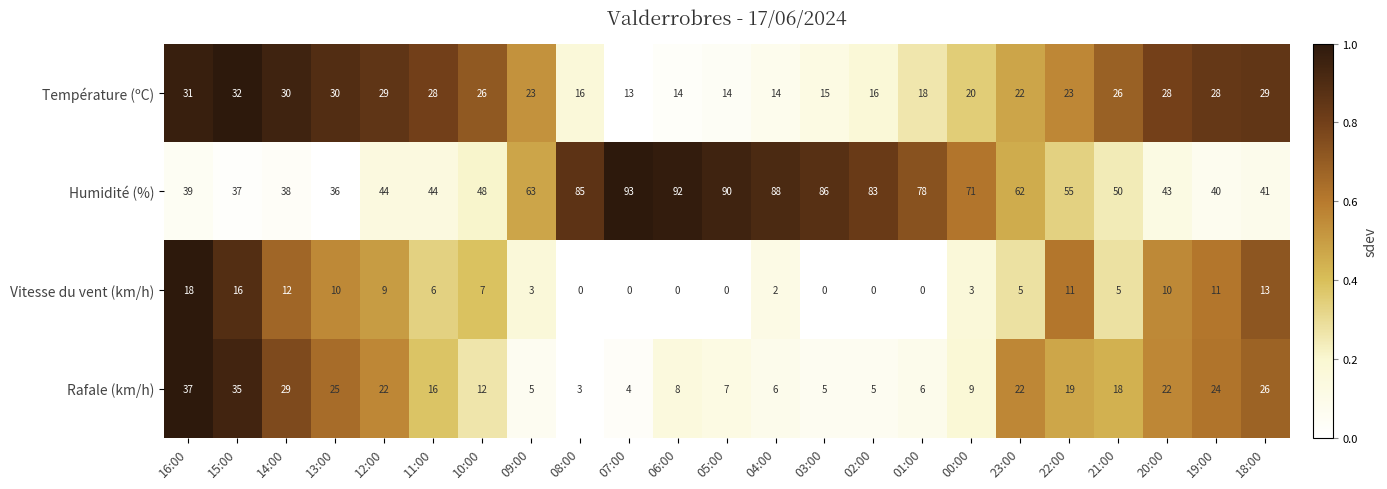

What is the difference between the Rafale (km/h) values at 14:00 and 20:00?

7